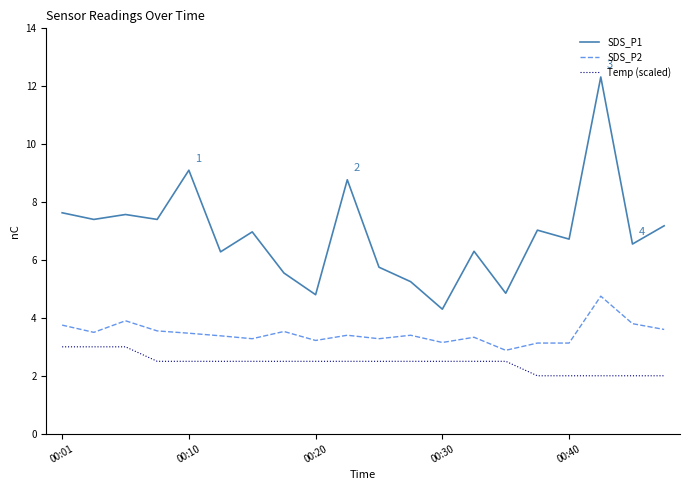

Which series has the widest spread of values?

SDS_P1